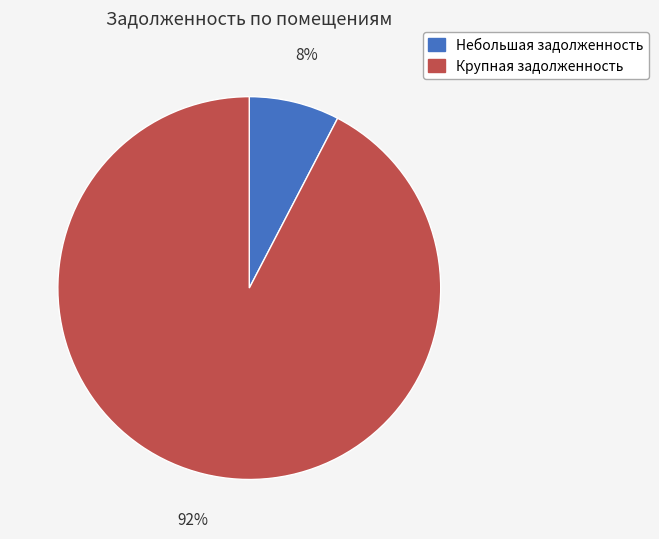

True or false: Крупная задолженность accounts for 81% of the total.

False